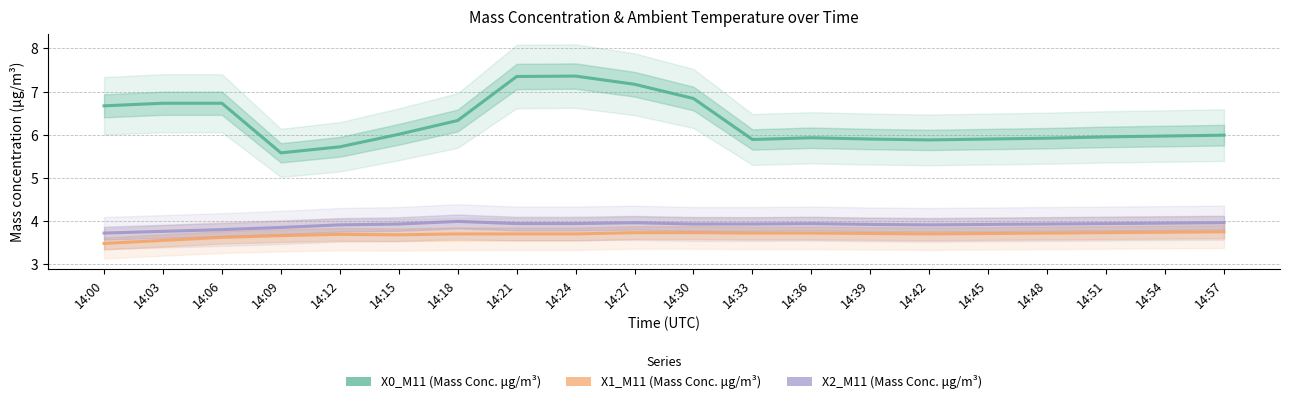

The X1_M11 (Mass Conc. μg/m³) series shows 3.8 at 14:57. True or false?

True